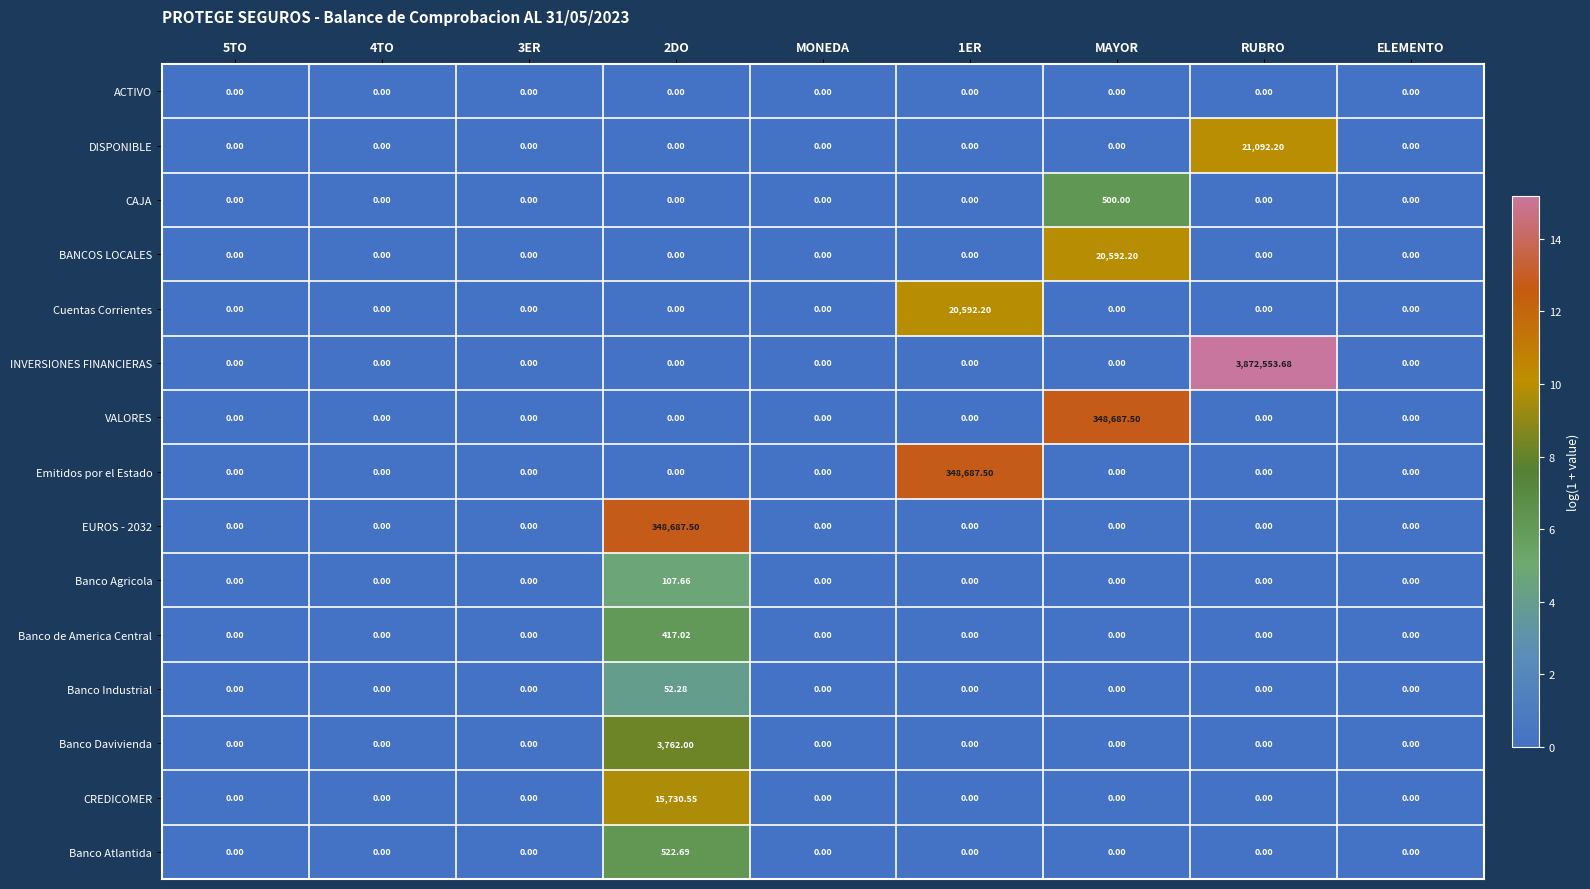

Count the number of data series in this chart.

15